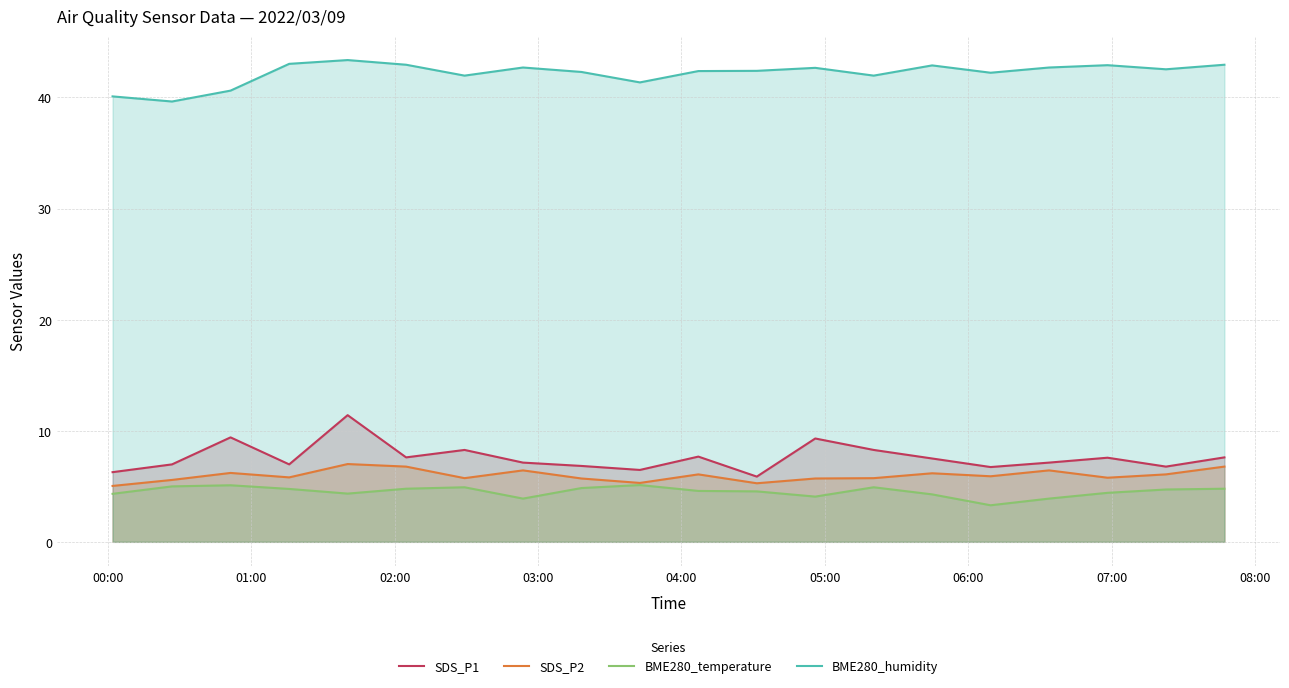

Which series has the largest total across all categories?

BME280_humidity